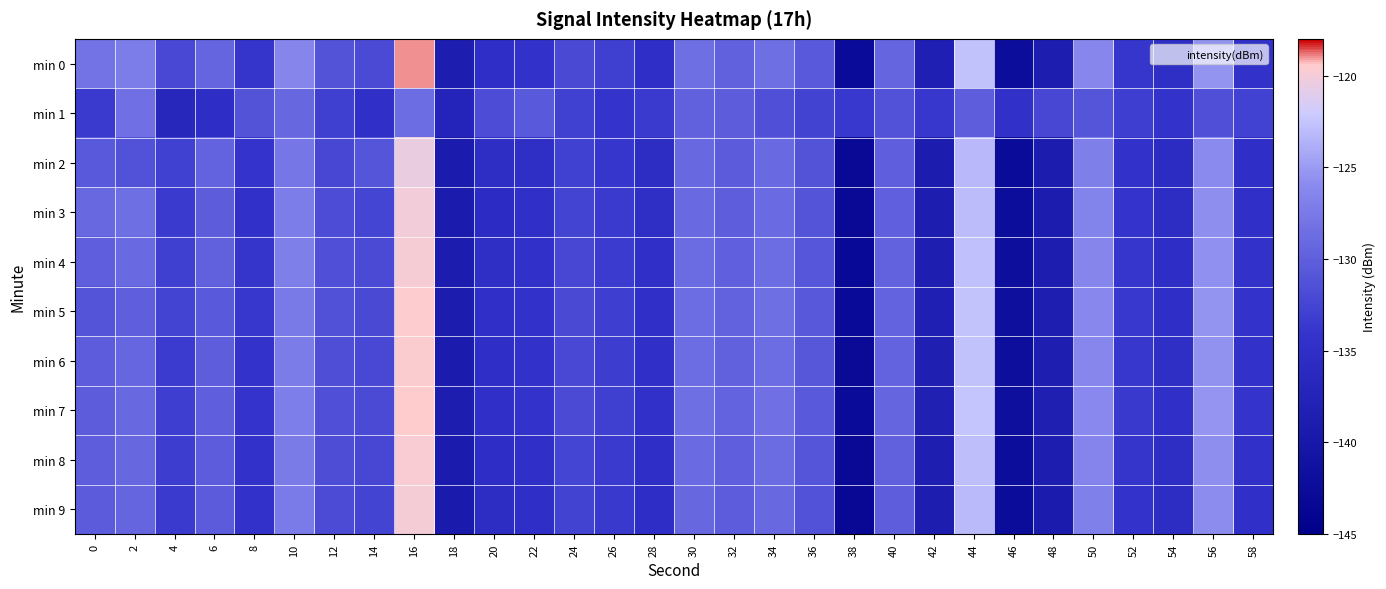

List the series in order of their peak value, lowest first.

min 1, min 2, min 3, min 9, min 4, min 8, min 6, min 5, min 7, min 0